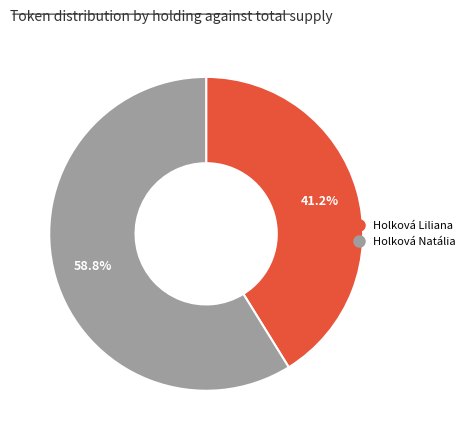

Between Holková Liliana and Holková Natália, which is larger?

Holková Natália